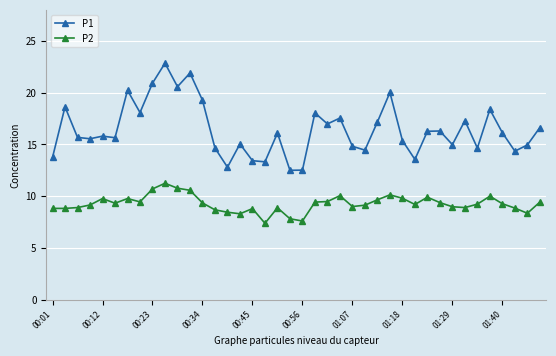

What is the smallest value displayed?

7.4